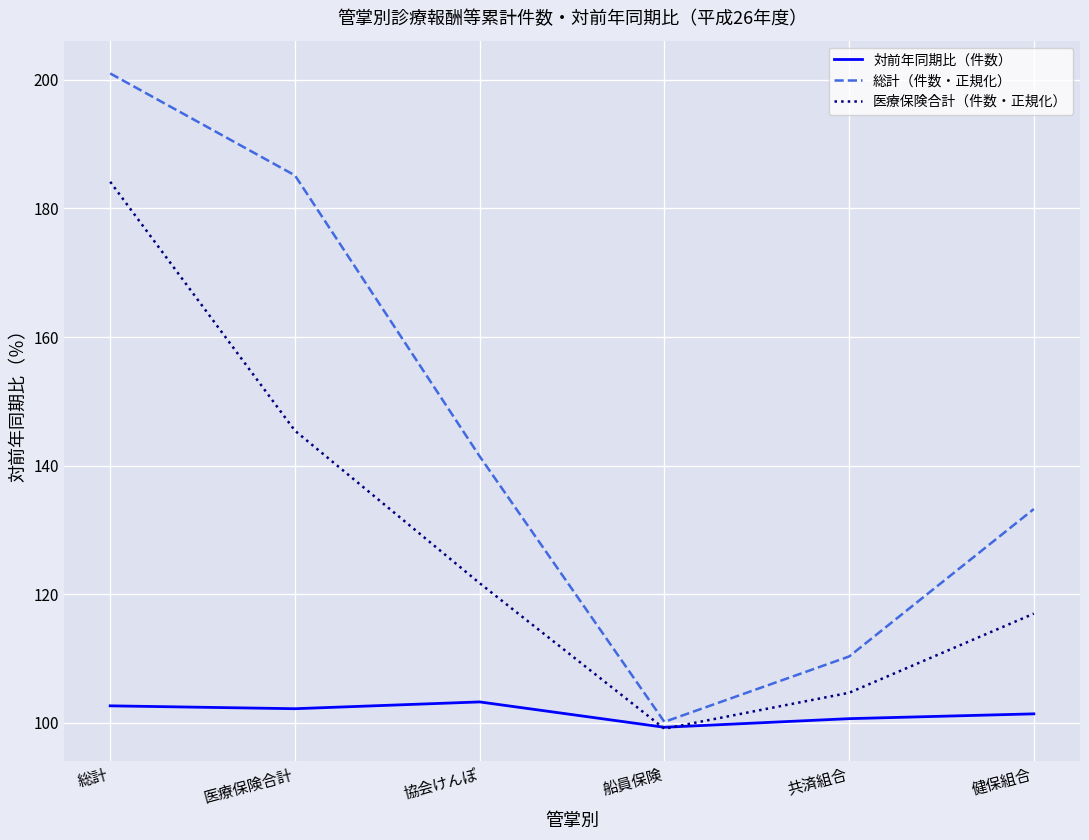

Which series has the largest total across all categories?

総計（件数・正規化）